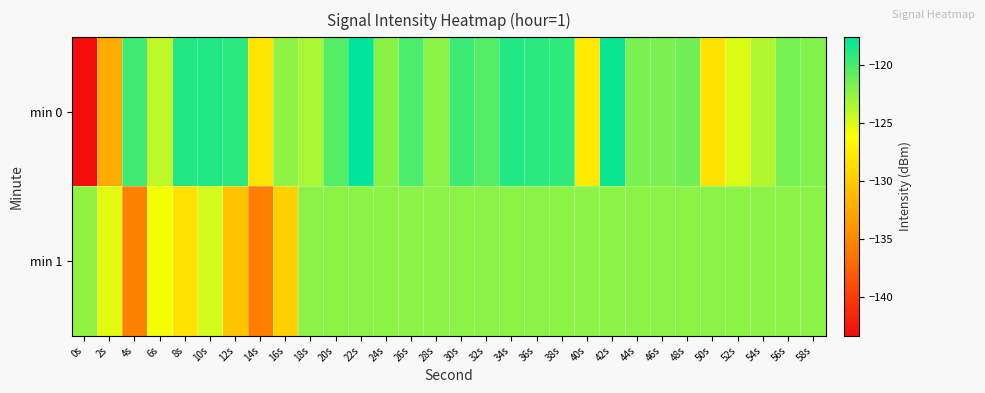

Which series has the largest total across all categories?

min 0